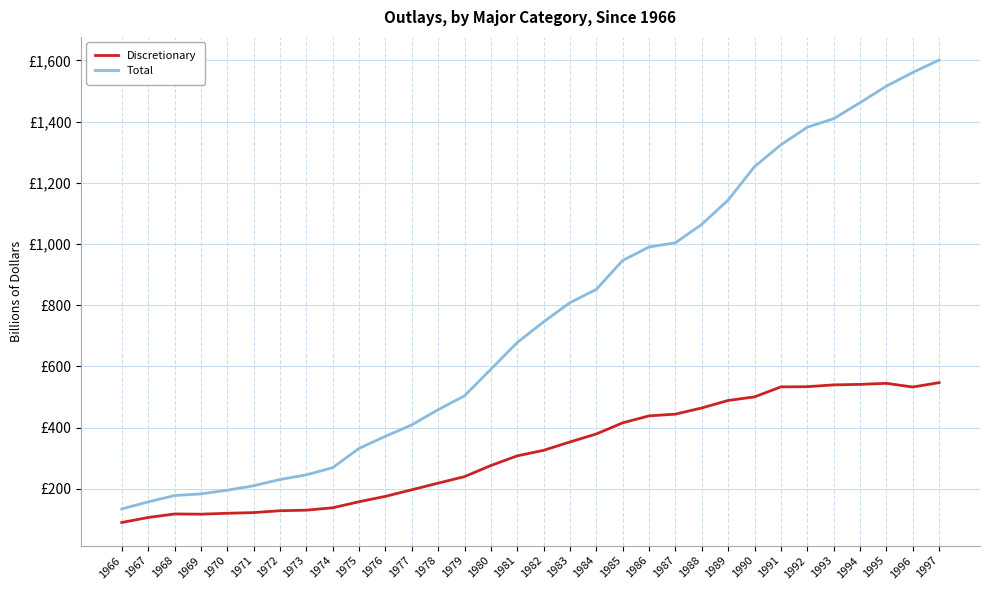

How many interior local valleys does the Discretionary series have?

2